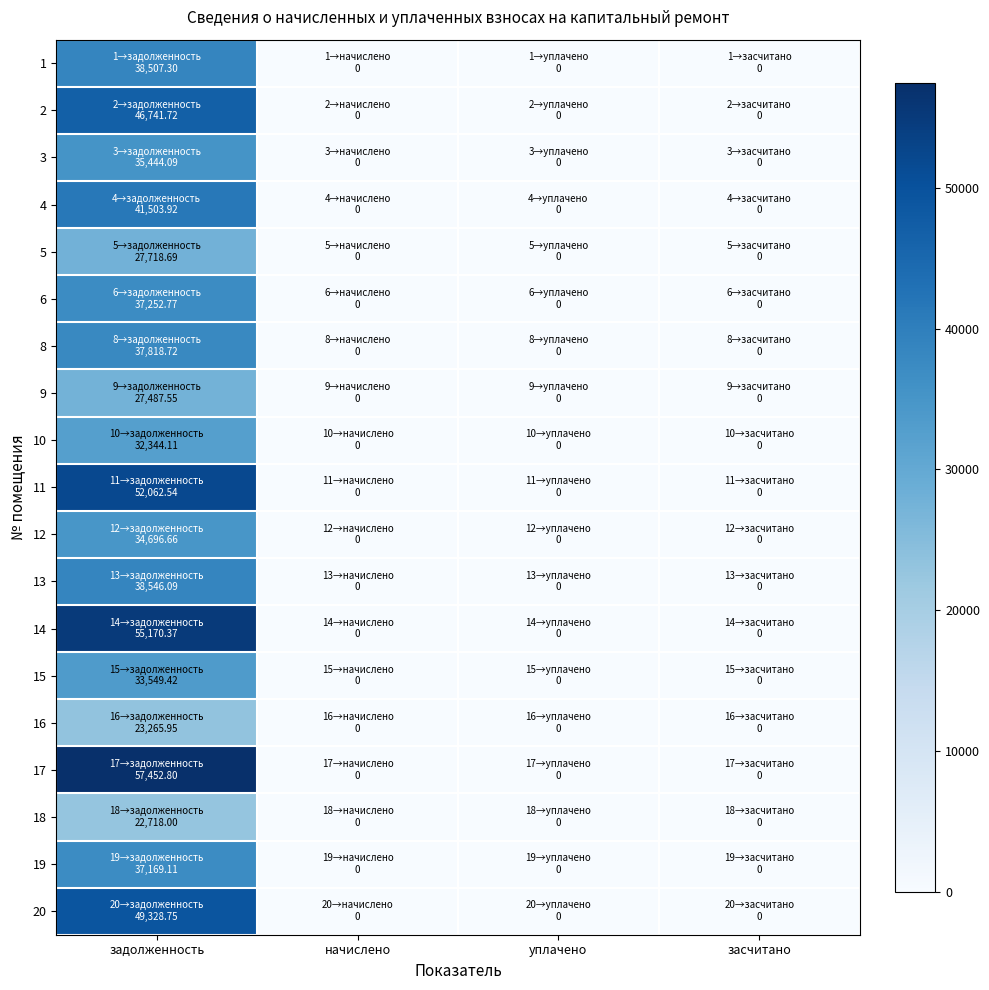

How many data points does each series have?

4